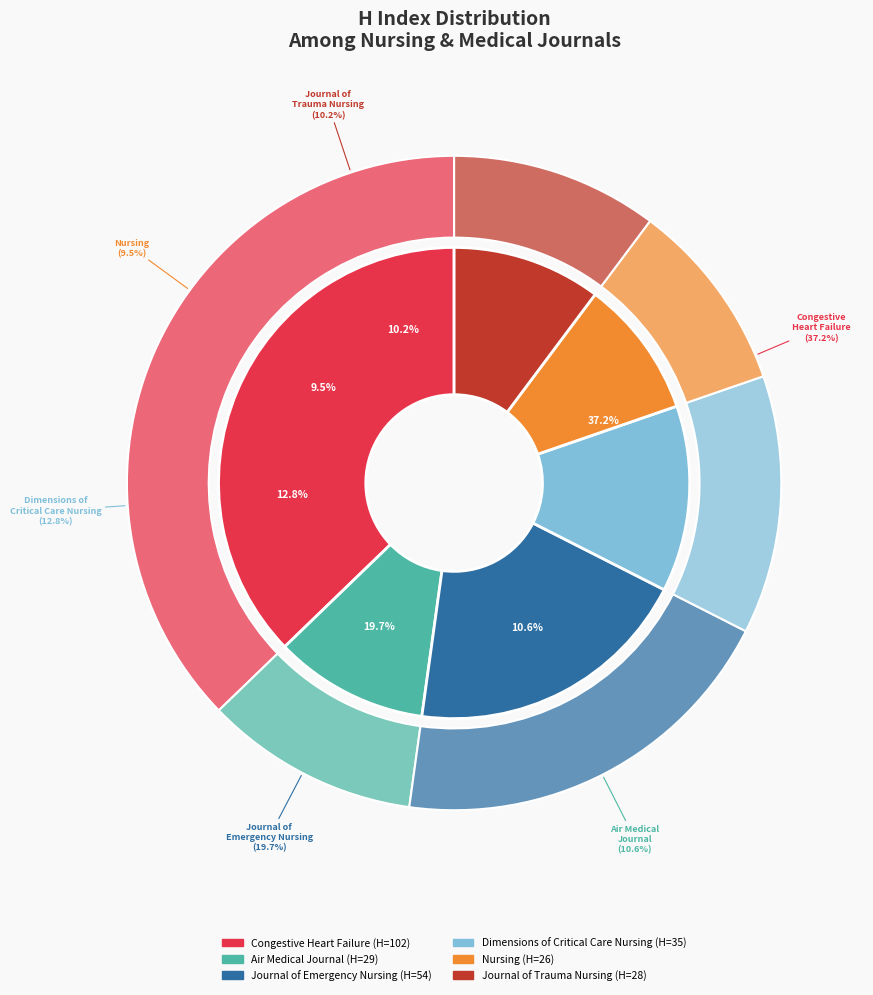

Is the sum of Dimensions of Critical Care Nursing and Air Medical Journal greater than half?

No